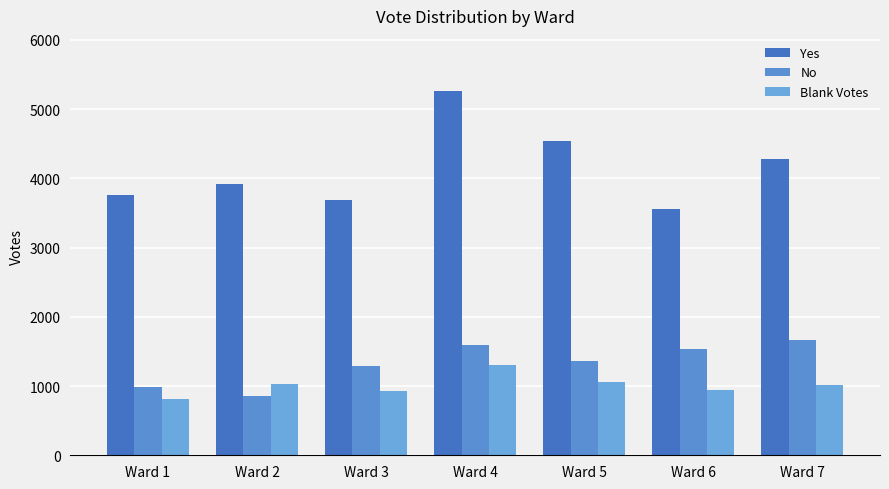

Which category has the highest value in the Blank Votes series?

Ward 4